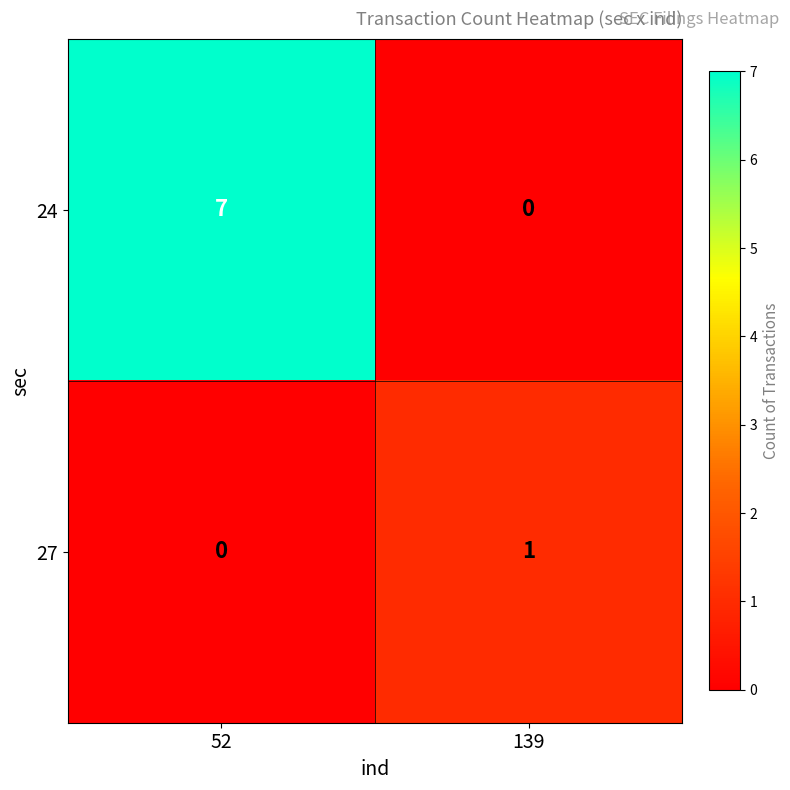

How many data points in 27 are less than 1?

1